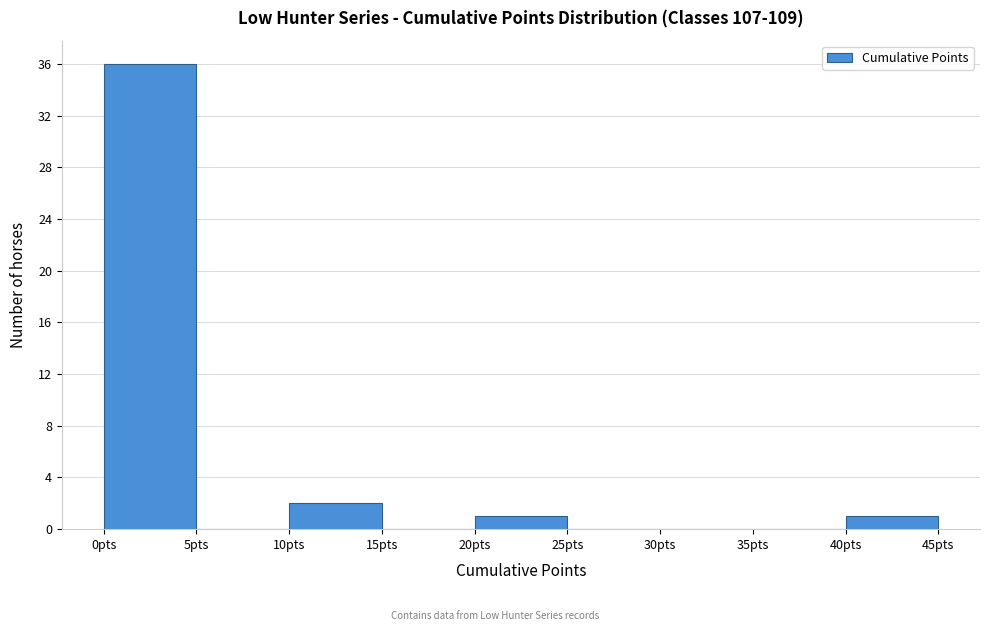

How tall is the bar that spans 20 to 25 on the x-axis? The values are not printed on the chart, so give them approximately, as read against the axis.

1